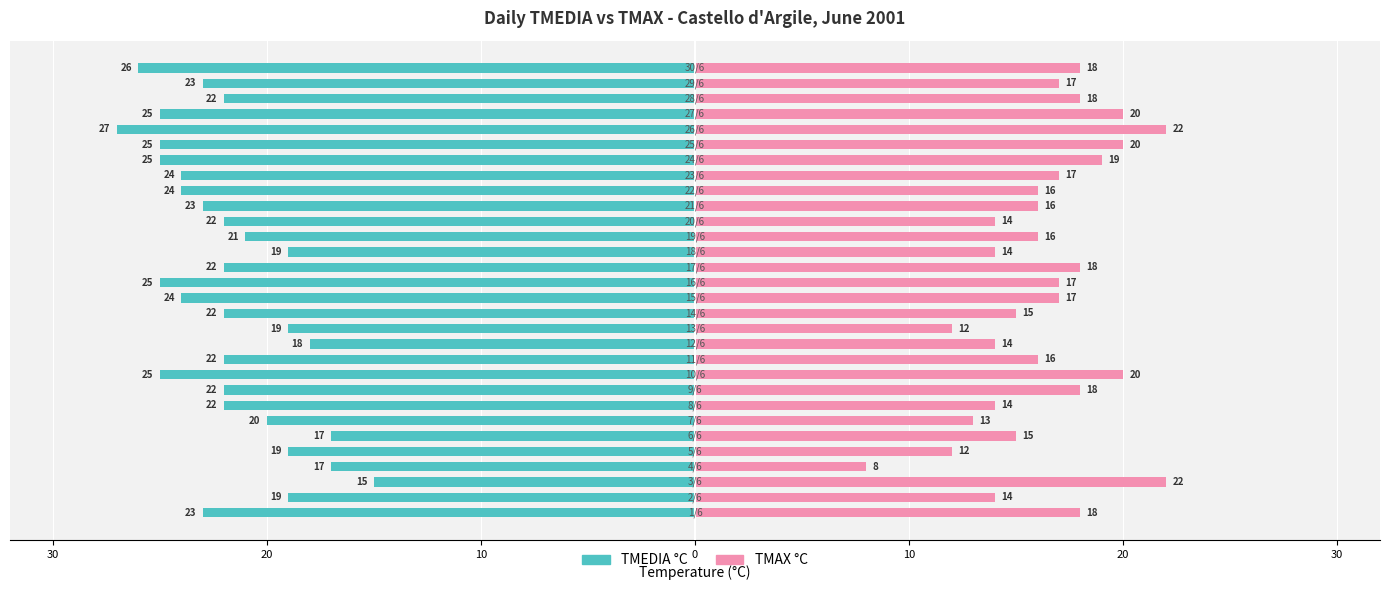

How many groups of bars are there?

30